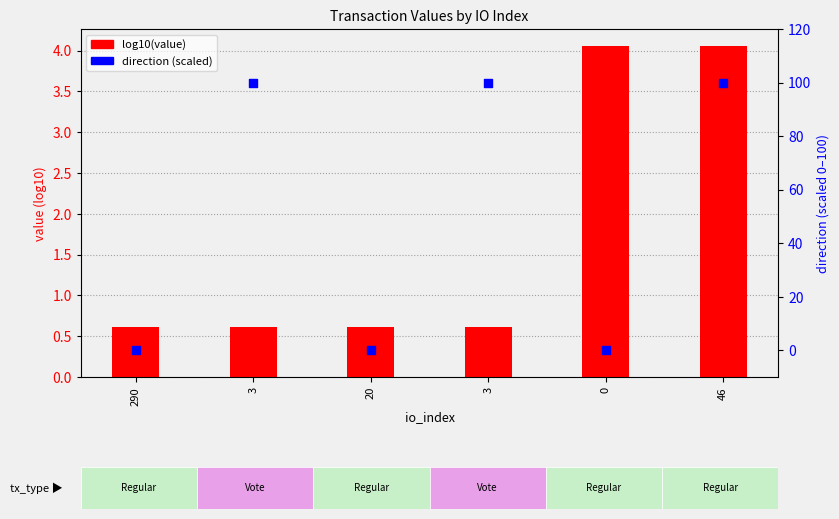

What are all the series names shown in the legend?

log10(value), direction (scaled)